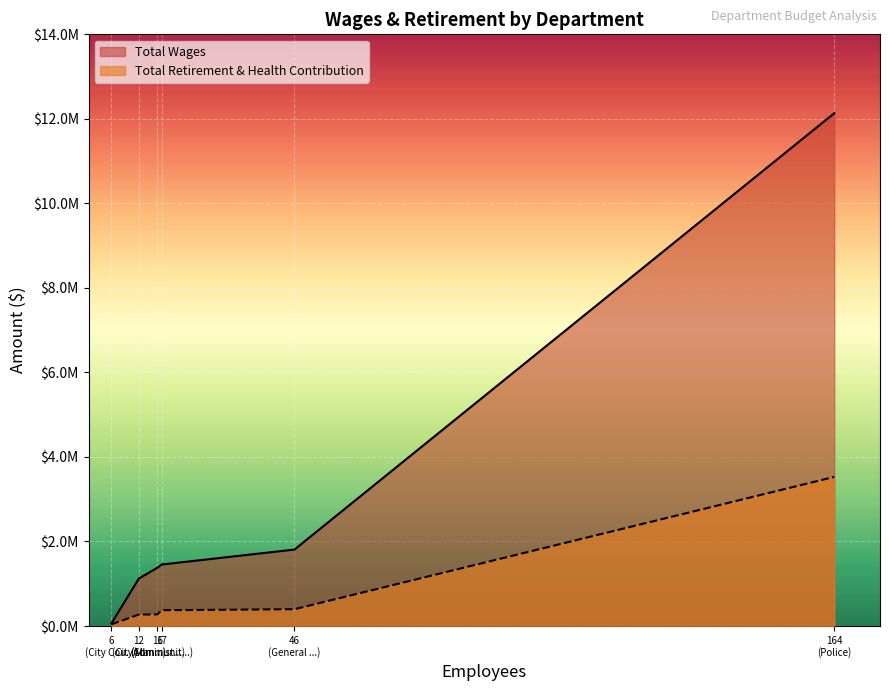

What are all the series names shown in the legend?

Total Wages, Total Retirement & Health Contribution